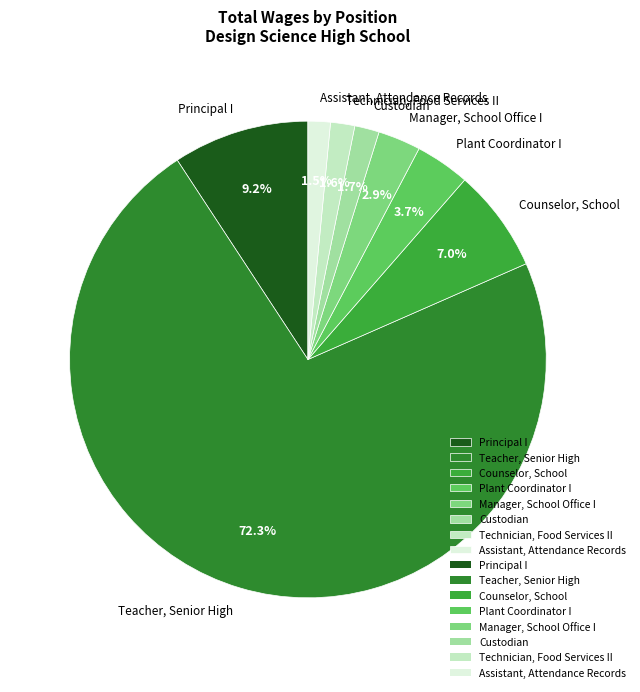

Do Manager, School Office I and Assistant, Attendance Records together represent more than half of the pie?

No